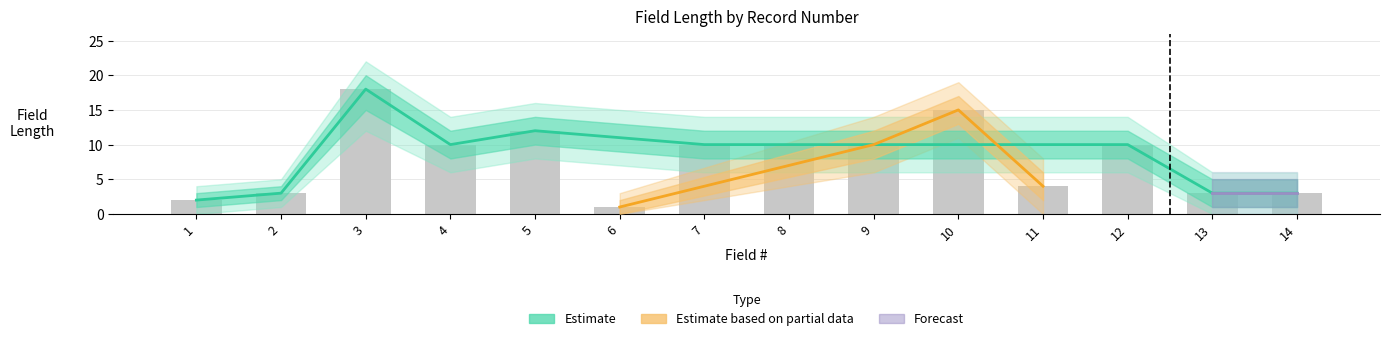

What is the sum of all Estimate_lower values?

85